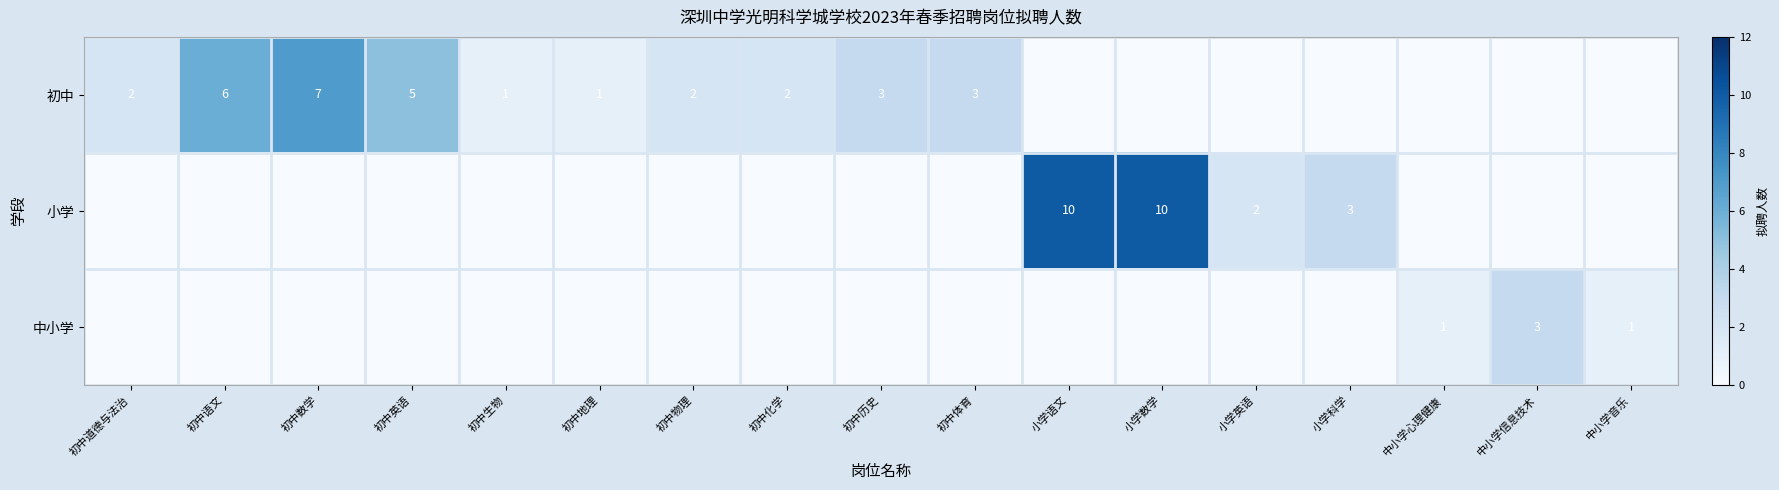

What is the difference between the highest and lowest values at 初中生物?

1